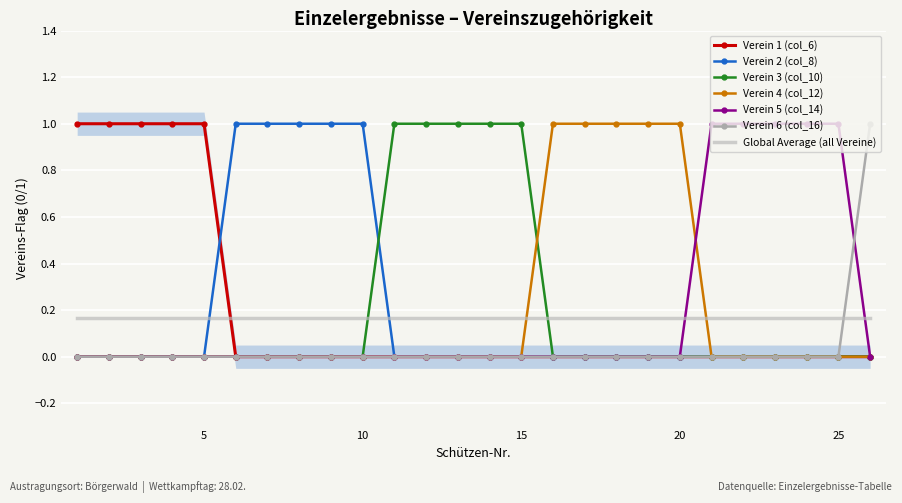

Reading left to right, extract all data points from this chart.

Verein 1 (col_6): 1	1	1	1	1	0	0	0	0	0	0	0	0	0	0	0	0	0	0	0	0	0	0	0	0	0
Verein 2 (col_8): 0	0	0	0	0	1	1	1	1	1	0	0	0	0	0	0	0	0	0	0	0	0	0	0	0	0
Verein 3 (col_10): 0	0	0	0	0	0	0	0	0	0	1	1	1	1	1	0	0	0	0	0	0	0	0	0	0	0
Verein 4 (col_12): 0	0	0	0	0	0	0	0	0	0	0	0	0	0	0	1	1	1	1	1	0	0	0	0	0	0
Verein 5 (col_14): 0	0	0	0	0	0	0	0	0	0	0	0	0	0	0	0	0	0	0	0	1	1	1	1	1	0
Verein 6 (col_16): 0	0	0	0	0	0	0	0	0	0	0	0	0	0	0	0	0	0	0	0	0	0	0	0	0	1